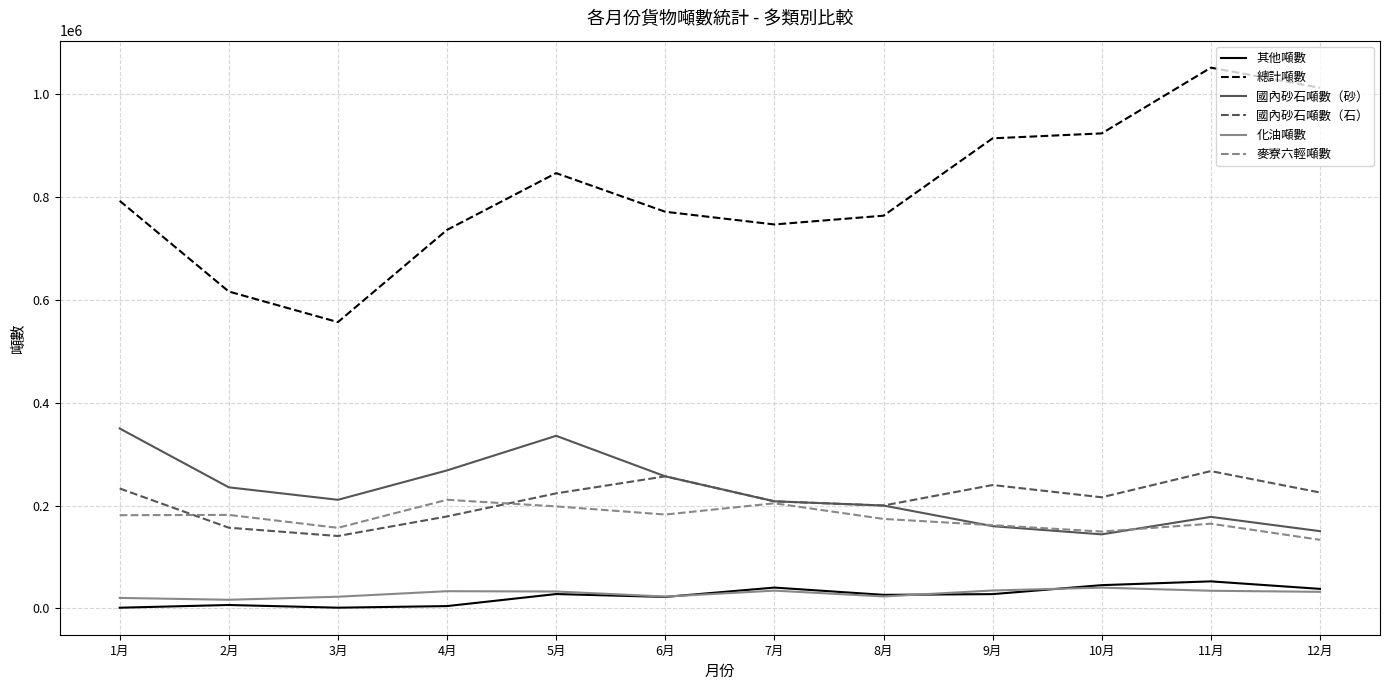

Which series has the widest spread of values?

總計噸數